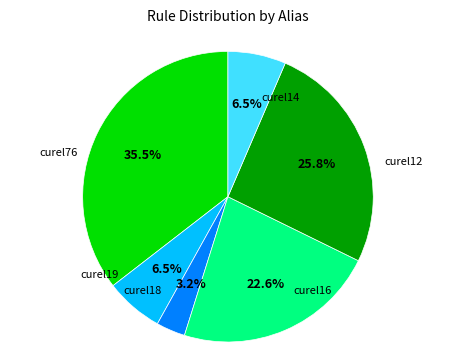

Is it true that curel16 is 8% of the pie?

False